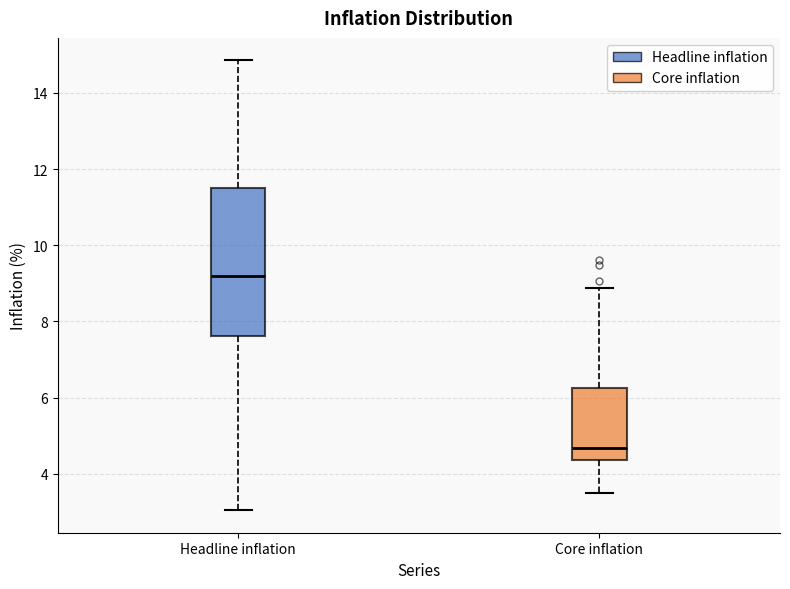

Reading left to right, read every box against the y-axis: the position of its median line, the range the box covers, and the ends of its whiskers. The values are not printed on the chart, so give them approximately, as read against the axis.

Headline inflation: median 9.2, box 7.6 to 11.6, whiskers 3.0 to 14.8
Core inflation: median 4.6, box 4.4 to 6.2, whiskers 3.4 to 8.8